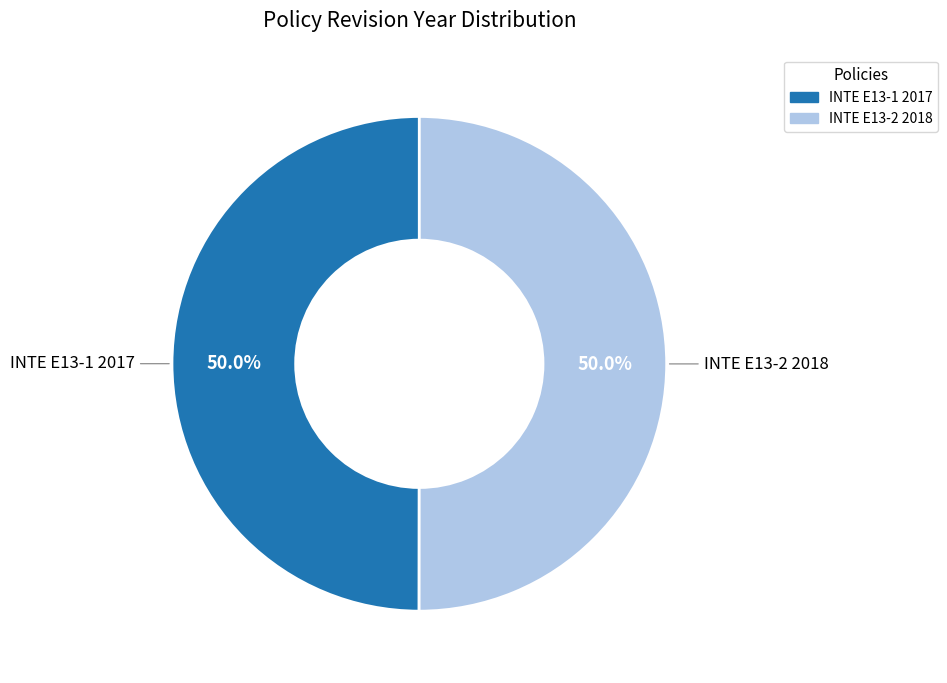

To the nearest percent, what percentage of the pie is INTE E13-1 2017?

50%